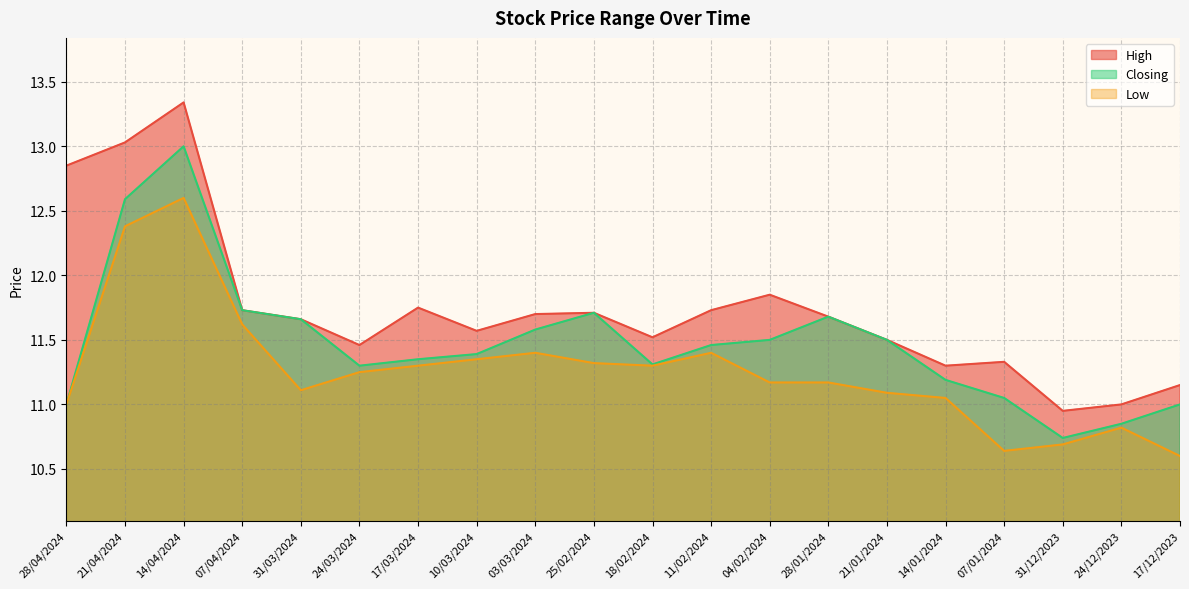

What is the label of the 14th point from the right?

17/03/2024